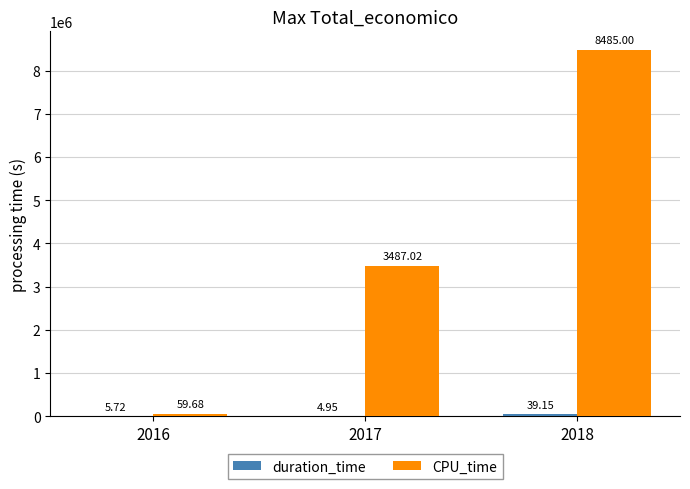

List the labels in order of duration_time value, largest first.

2018, 2016, 2017